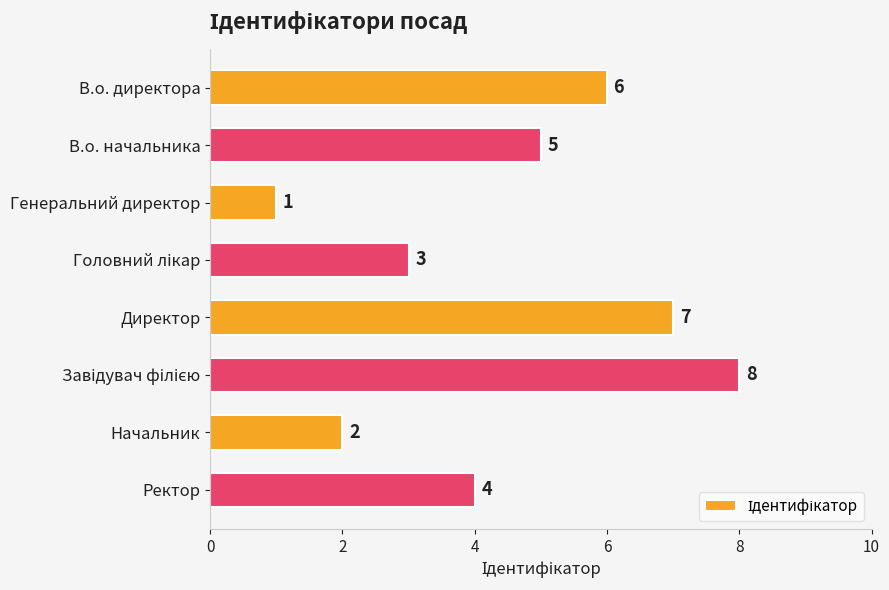

What is the sum of all values?

36